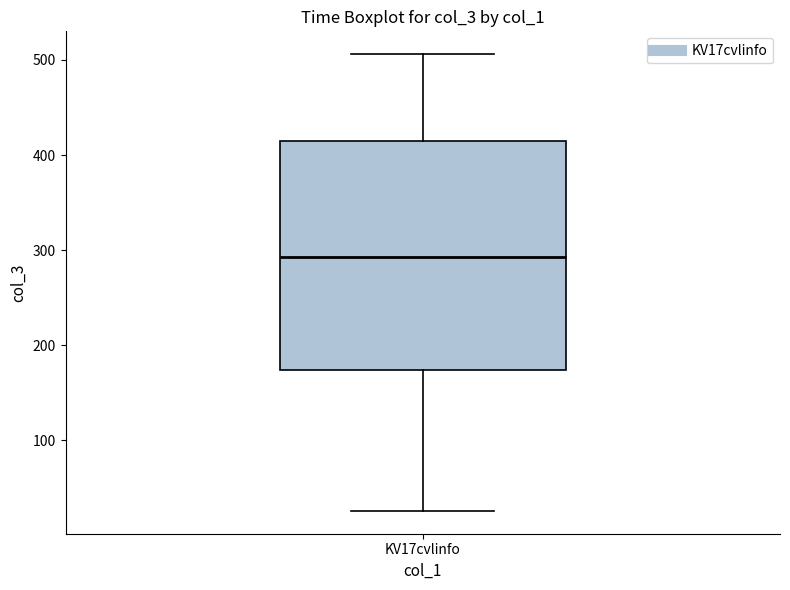

Transcribe this box plot: give where the median line is, the range the box spans, and where the two whiskers end, as read against the y-axis. The values are not printed on the chart, so give them approximately, as read against the axis.

median 290, box 170 to 420, whiskers 30 to 510